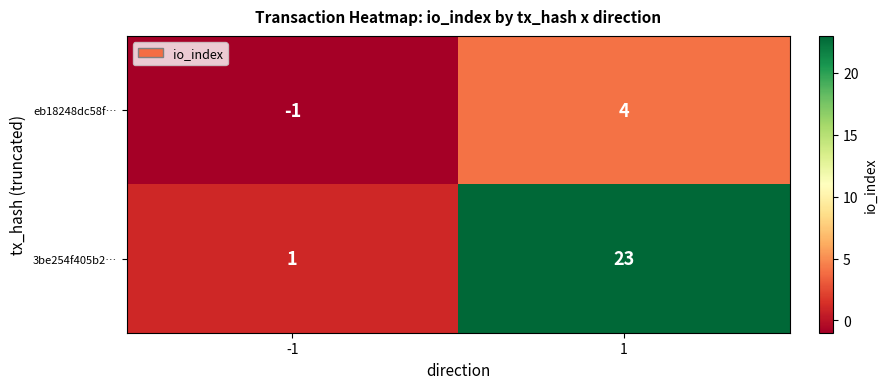

Reading left to right, extract all data points from this chart.

eb18248dc58f…: -1=-1	1=4
3be254f405b2…: -1=1	1=23